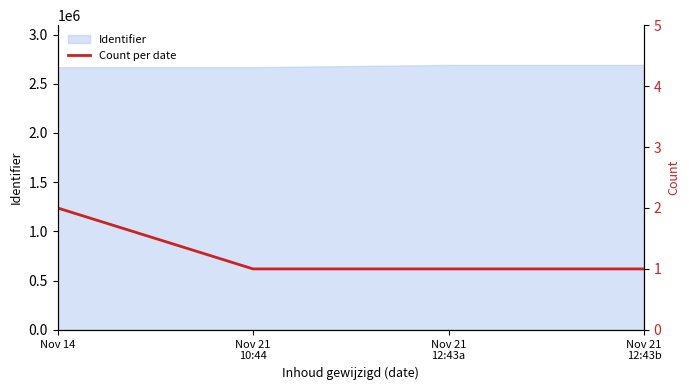

Rank the categories by value from highest to lowest.

Nov 14, Nov 21
10:44, Nov 21
12:43a, Nov 21
12:43b